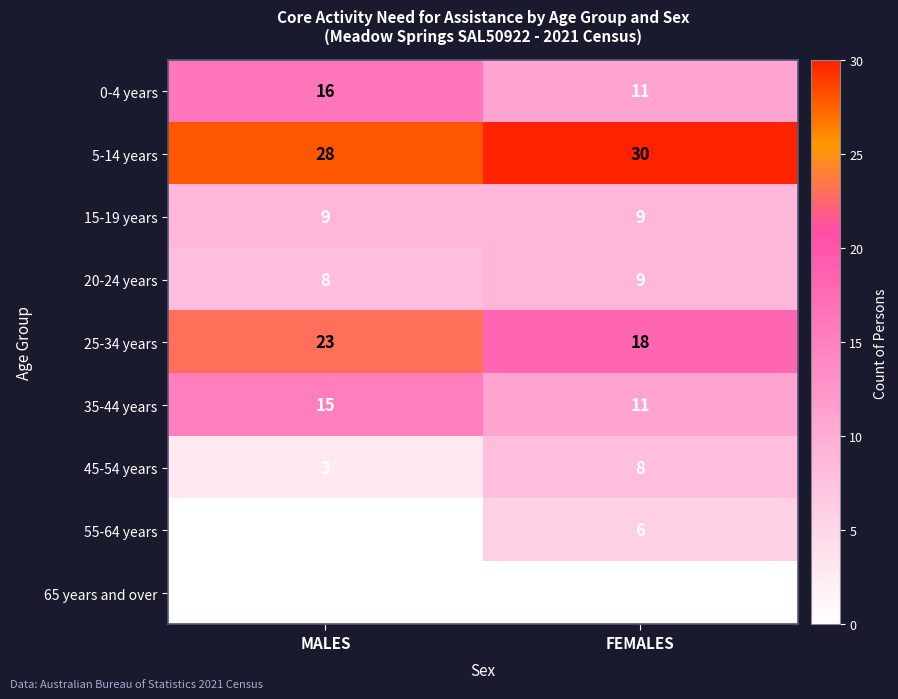

Rank the categories by 35-44 years value from highest to lowest.

MALES, FEMALES